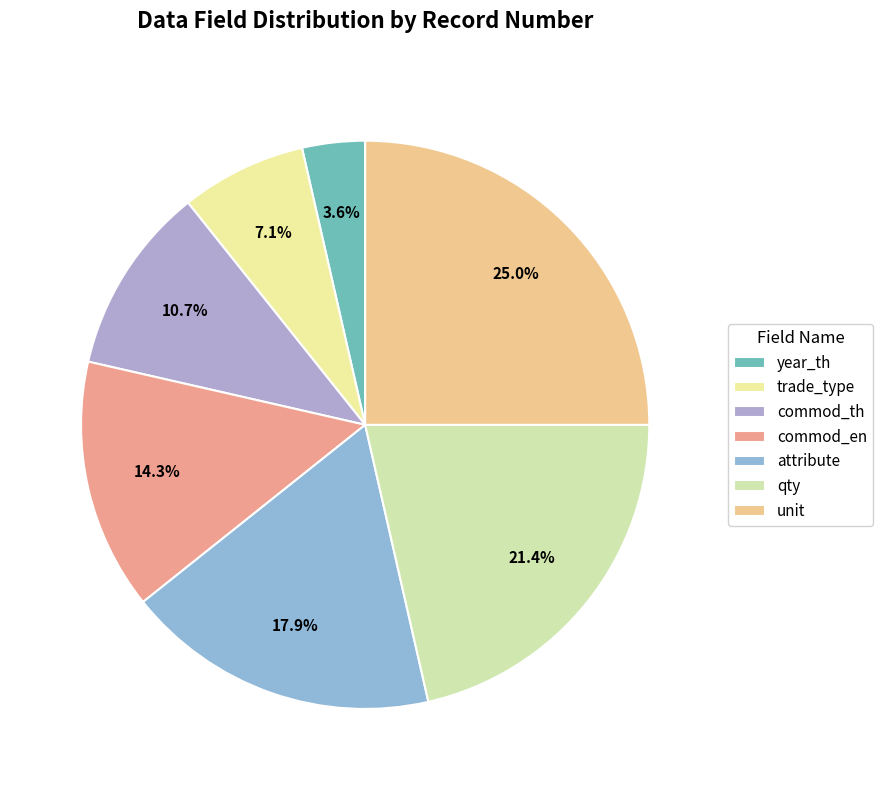

Count the number of slices in the pie.

7